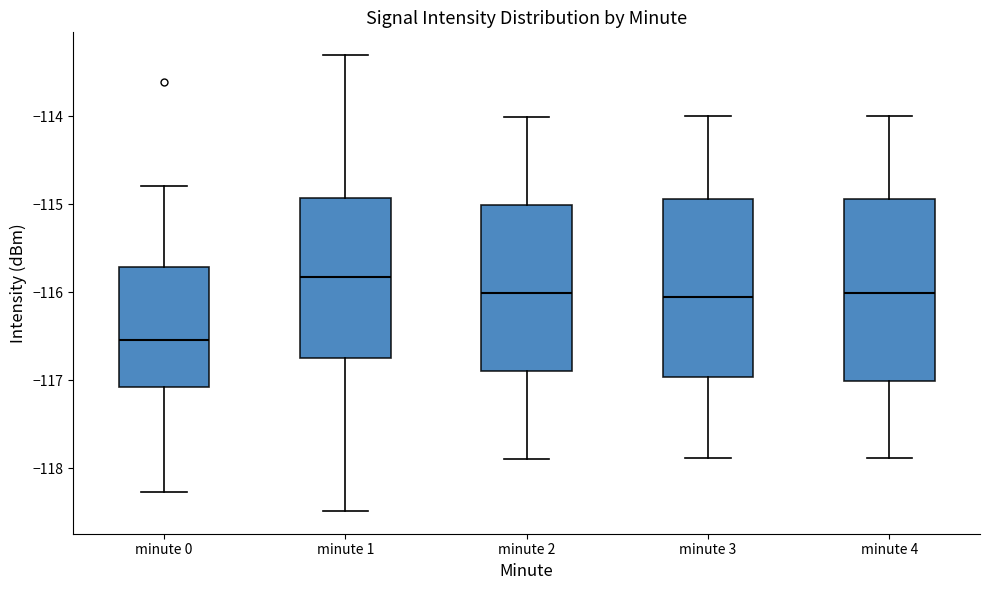

Which box has the highest median line?

minute 1